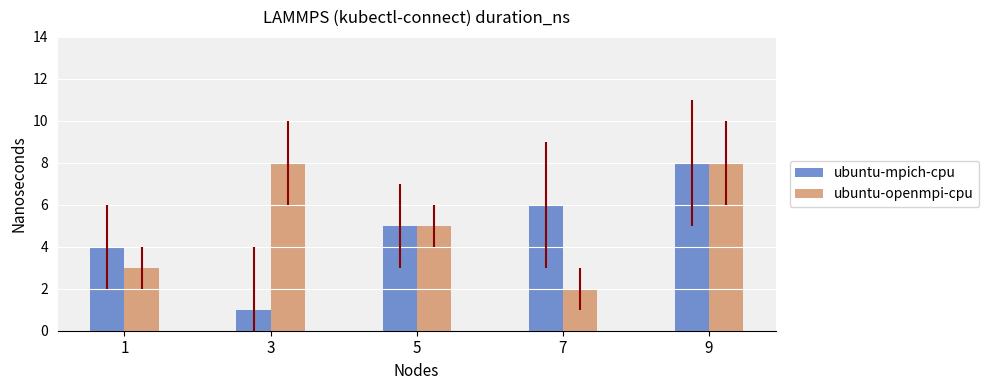

At how many categories does at least one series exceed 7?

2